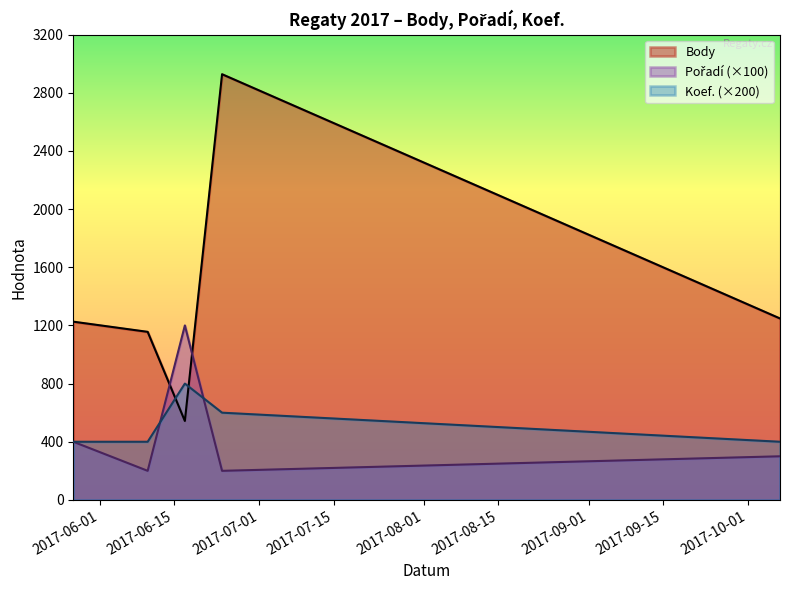

Is the value of Body at 2017-05-27 greater than the value of Koef. at 2017-06-10?

Yes